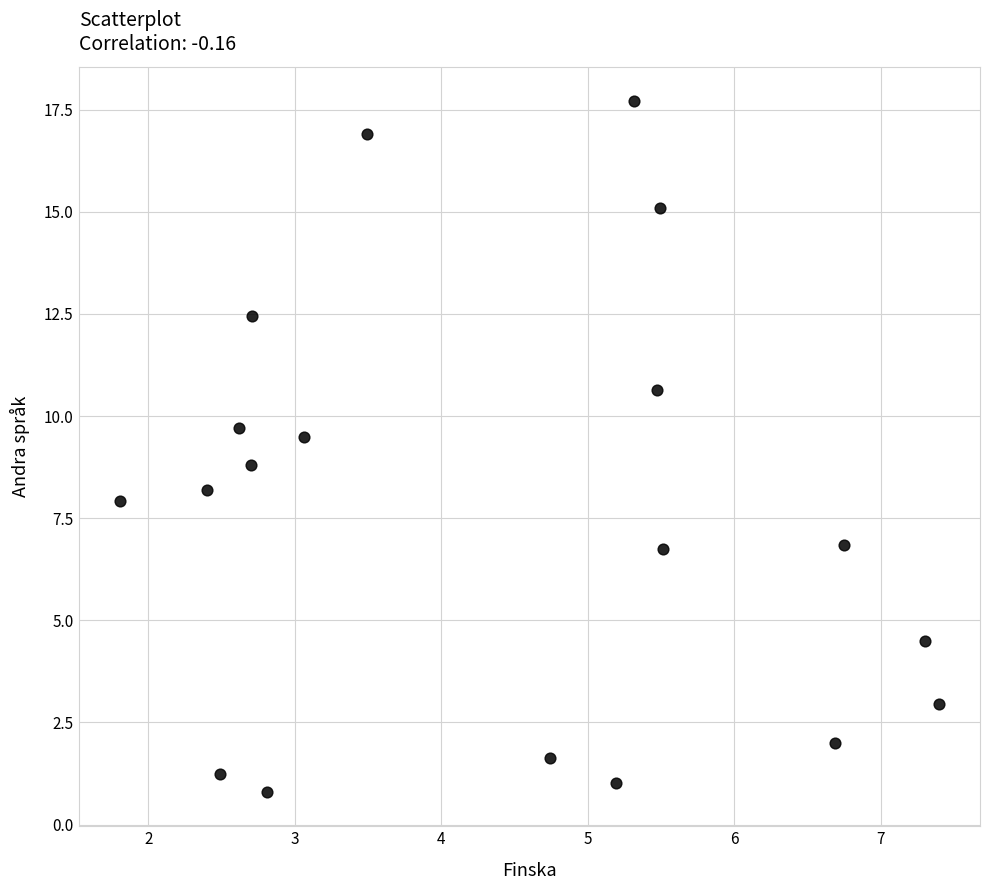

What is the range of X values (max minus min)?

5.6